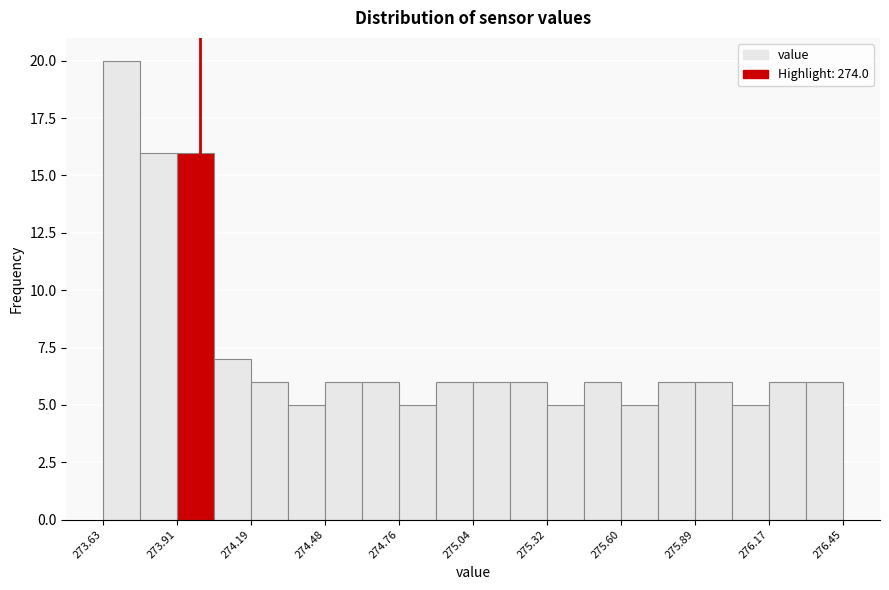

Around what value on the x-axis is the tallest bar? Give the approximate position of its centre, as read against the axis.

273.70